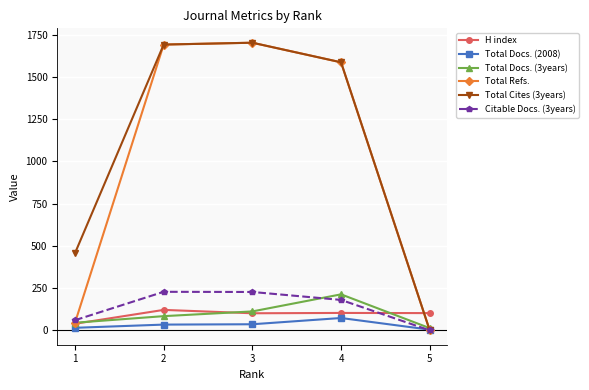

How many values in Total Refs. are above zero?

4